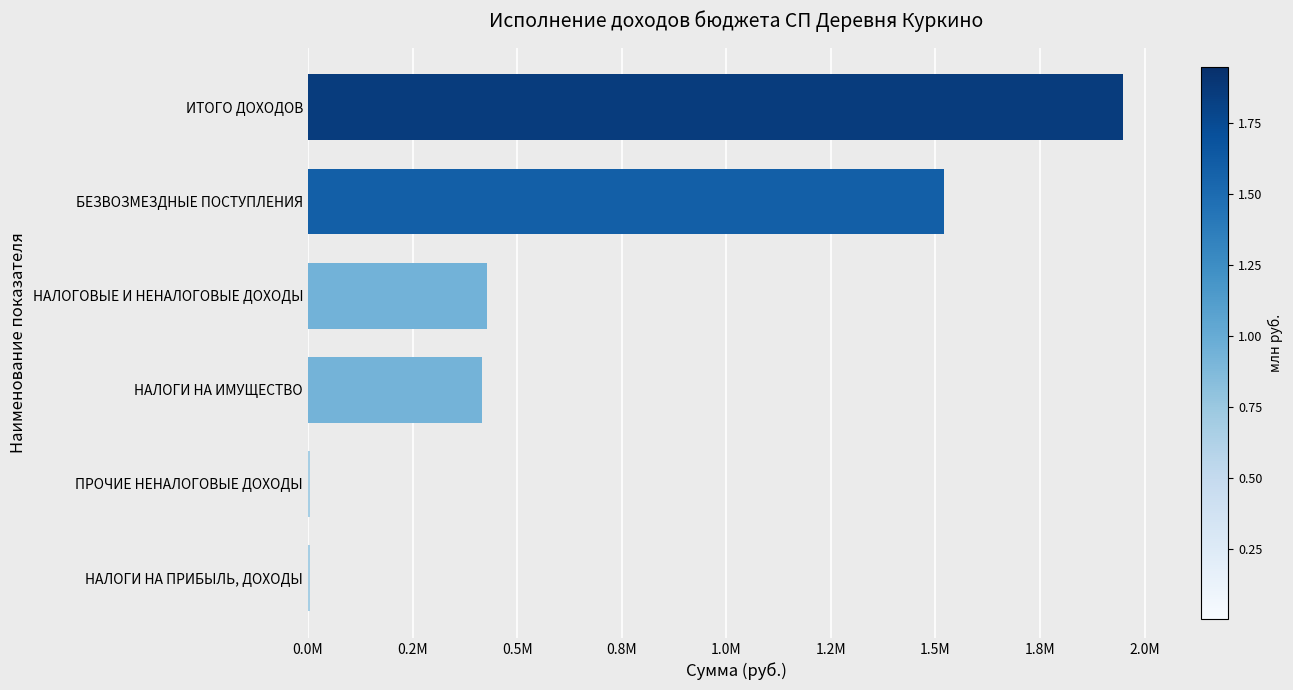

Are the bars horizontal?

Yes